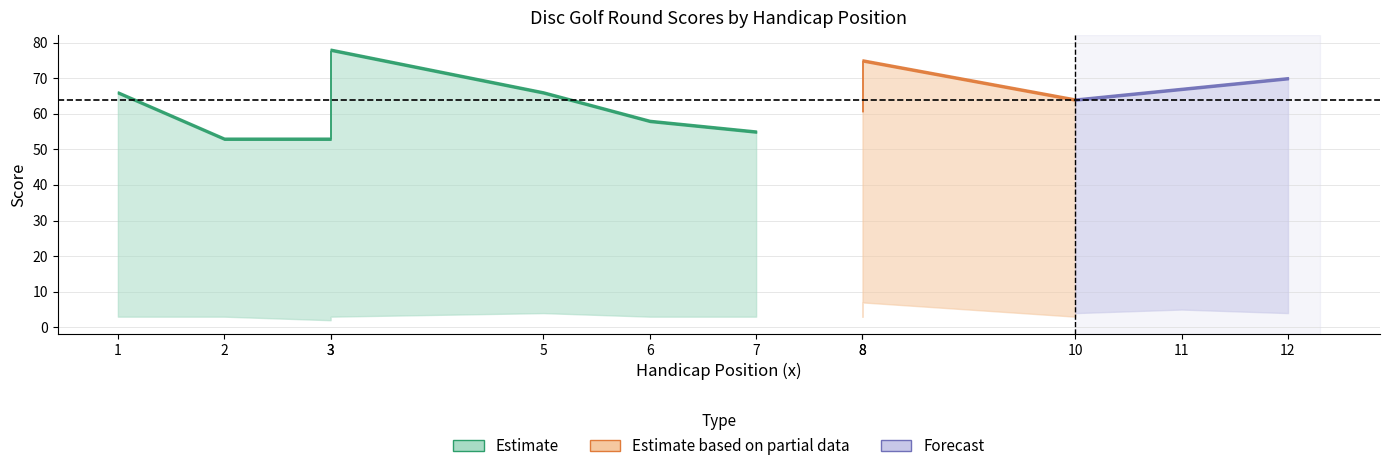

True or false: hole_2 has more than 2 interior local peaks.

False